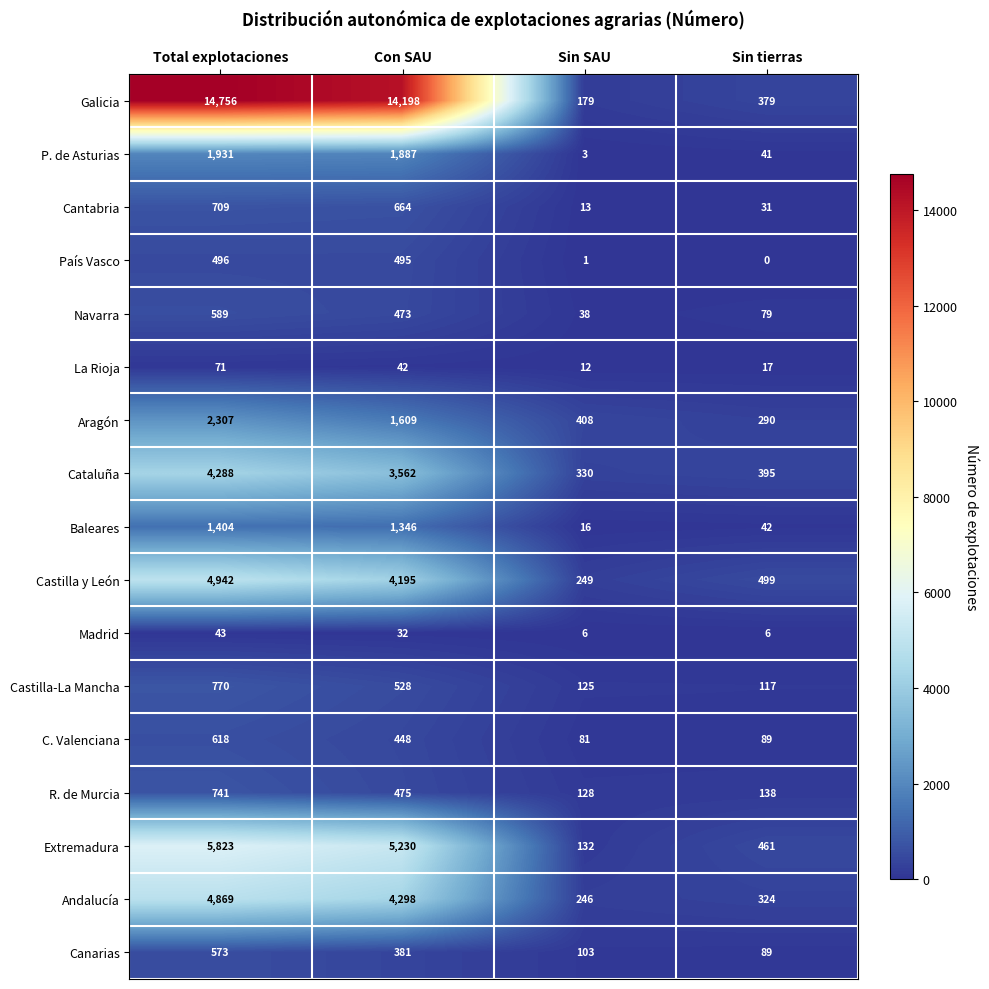

How many series are shown in this chart?

17